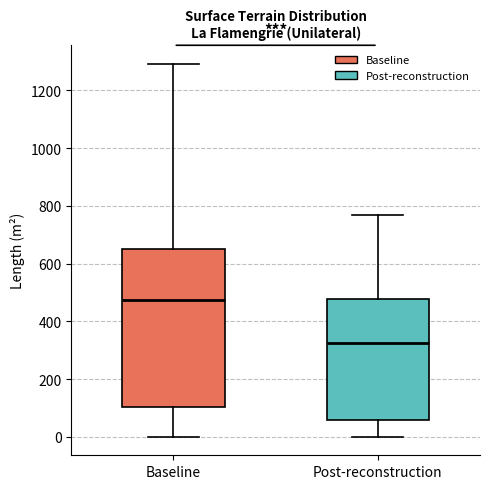

Where is the lower edge of the box for Baseline on the y-axis? The values are not printed on the chart, so give them approximately, as read against the axis.

100